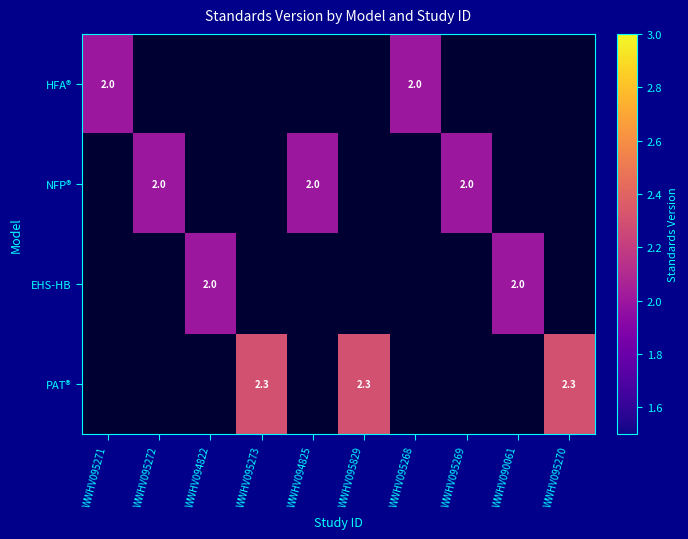

True or false: HFA® has a value of 1.3 at WWHV094825.

False